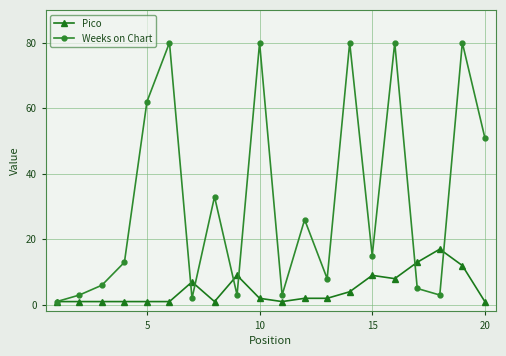

What is the maximum value shown in the chart?

80